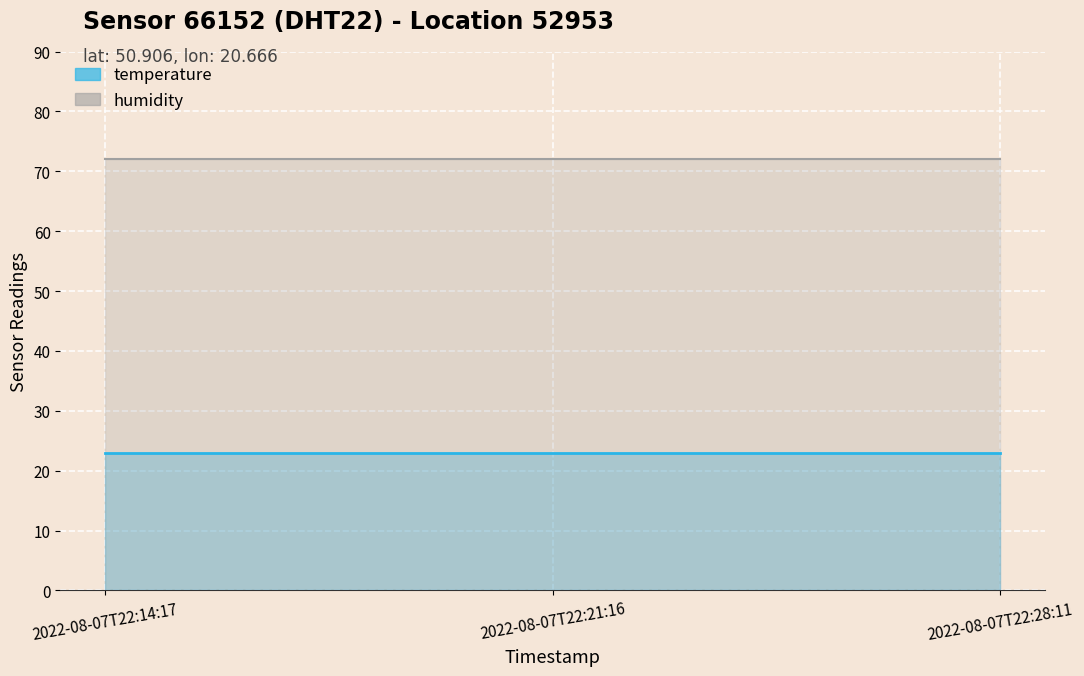

What is the value of the humidity point at the 2nd from the left?

72